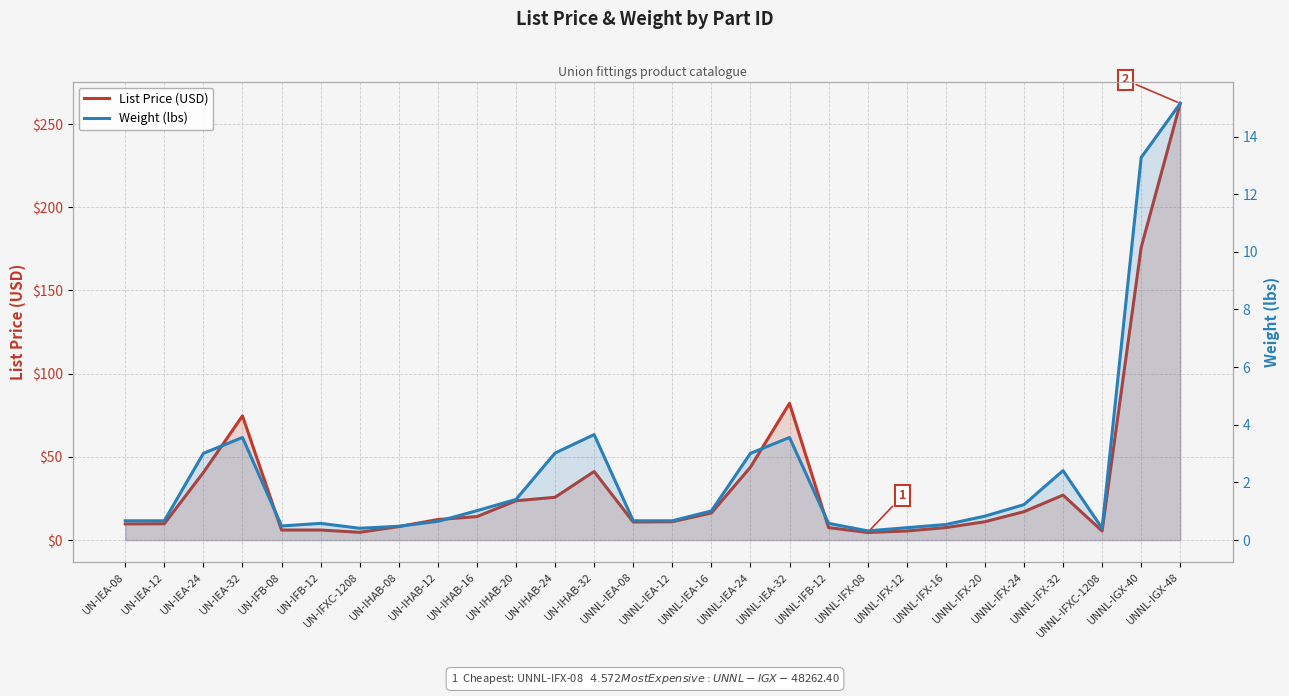

What are all the series names shown in the legend?

List Price (USD), Weight (lbs)